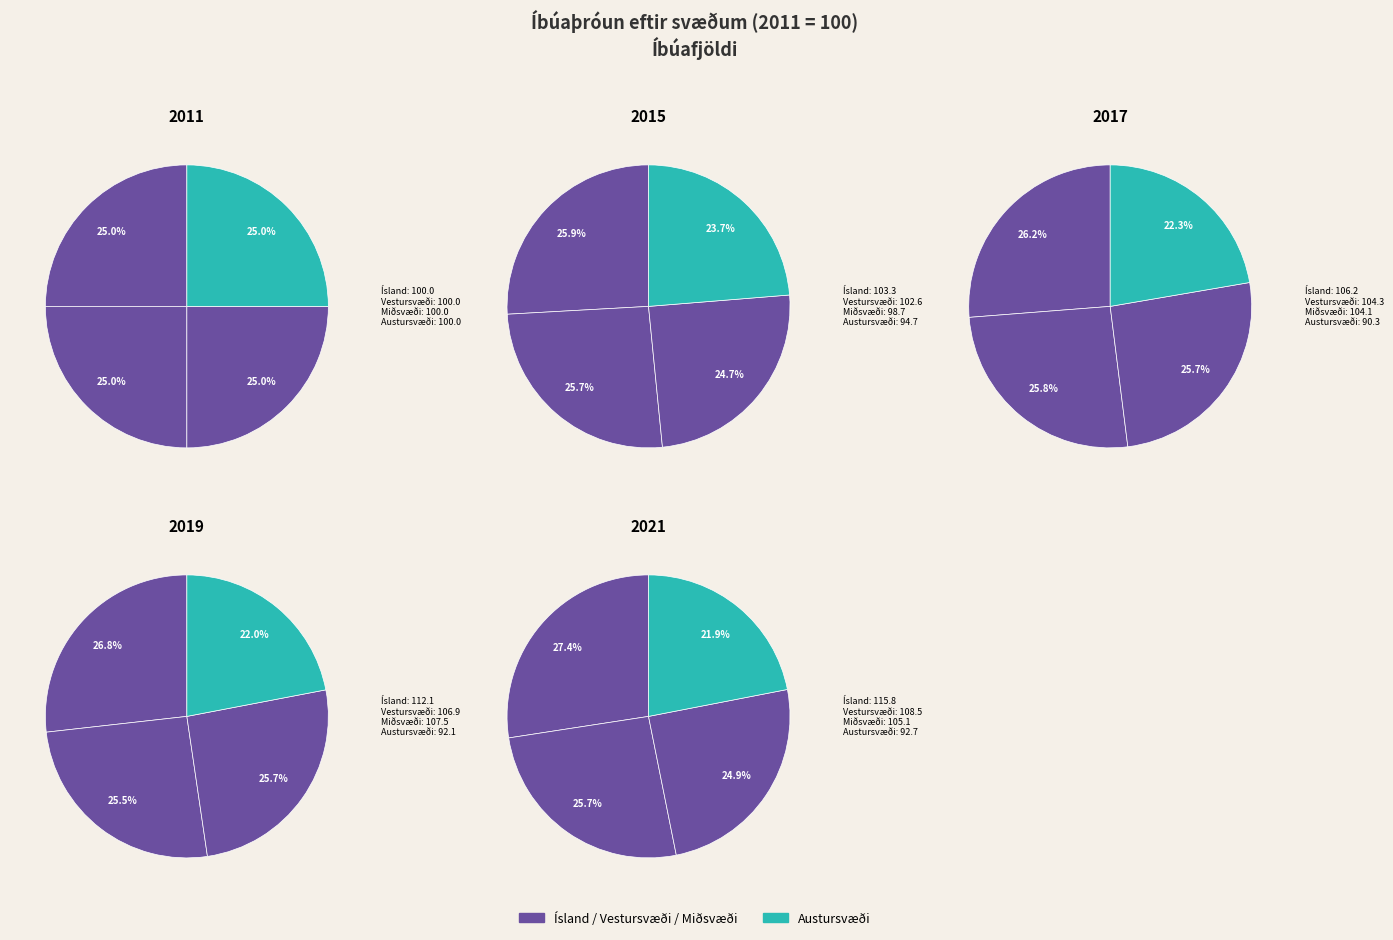

Is it true that 2012 is 3% of the pie?

False